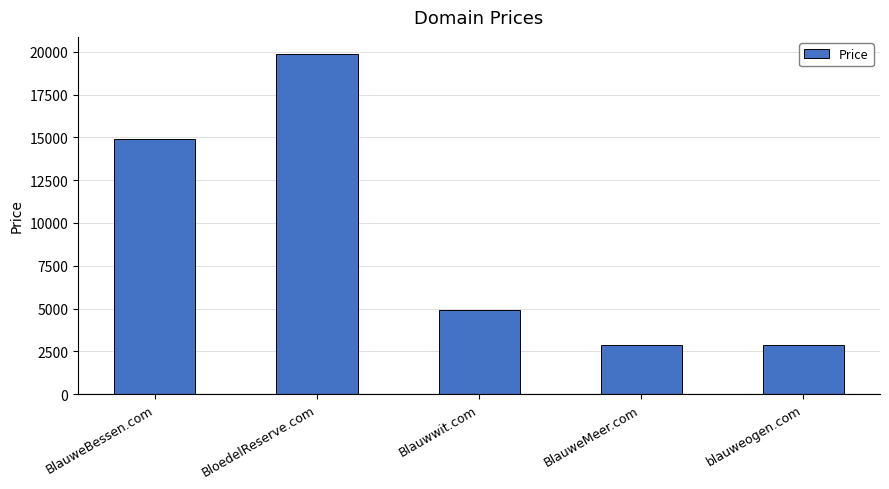

What is the greatest value displayed?

19888